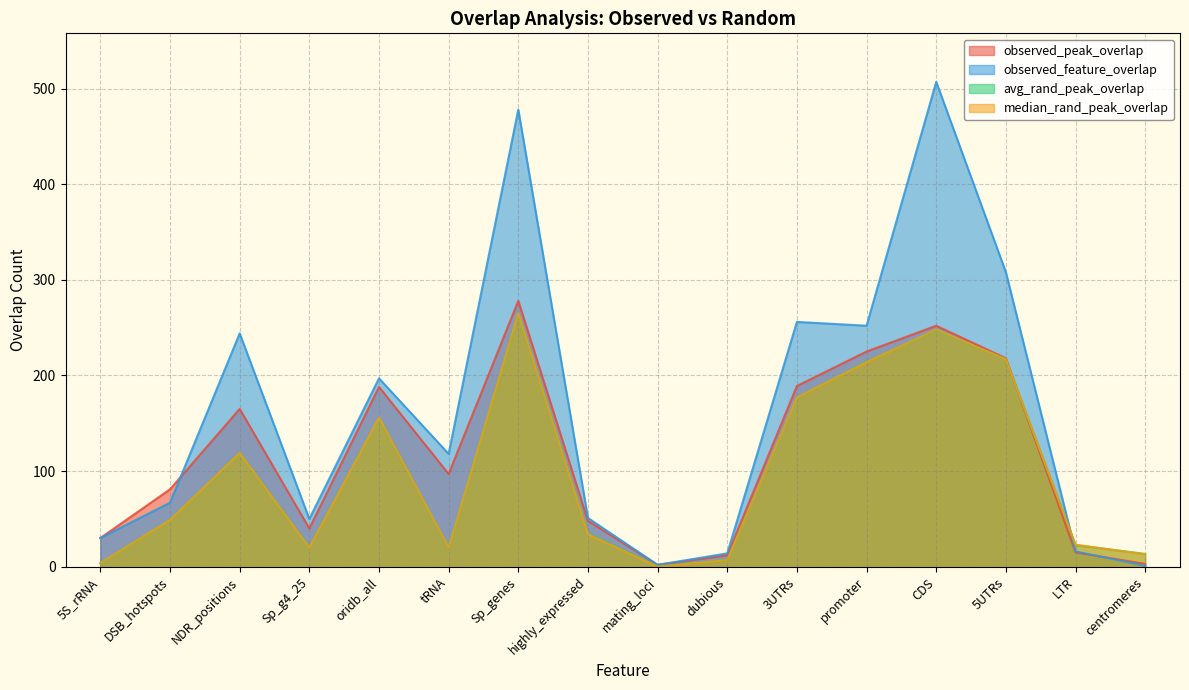

At which category does avg_rand_peak_overlap reach its first local valley?

Sp_g4_25